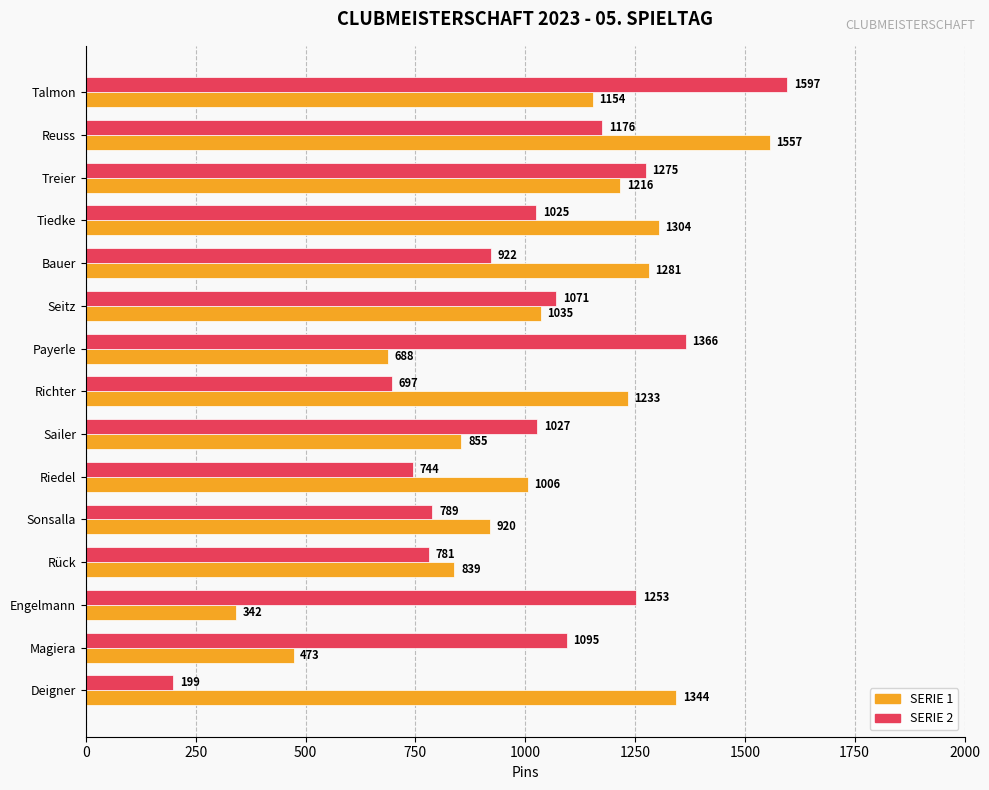

Which series changed the most between Reuss and Engelmann?

SERIE 1